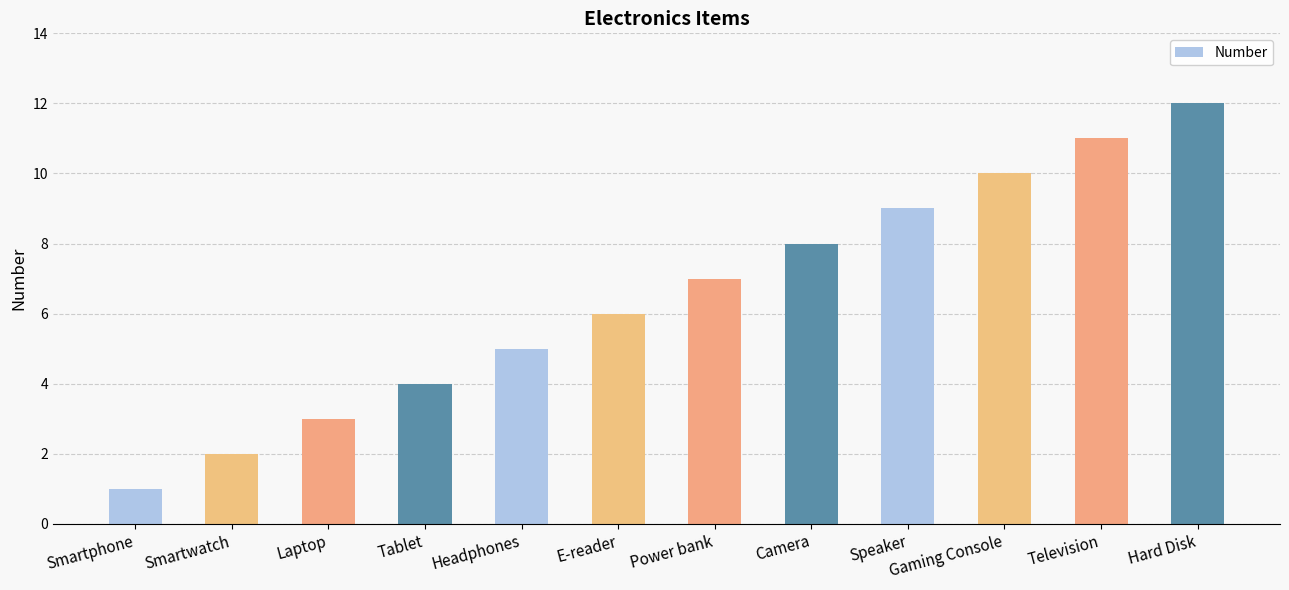

The value at Camera is 4. True or false?

False